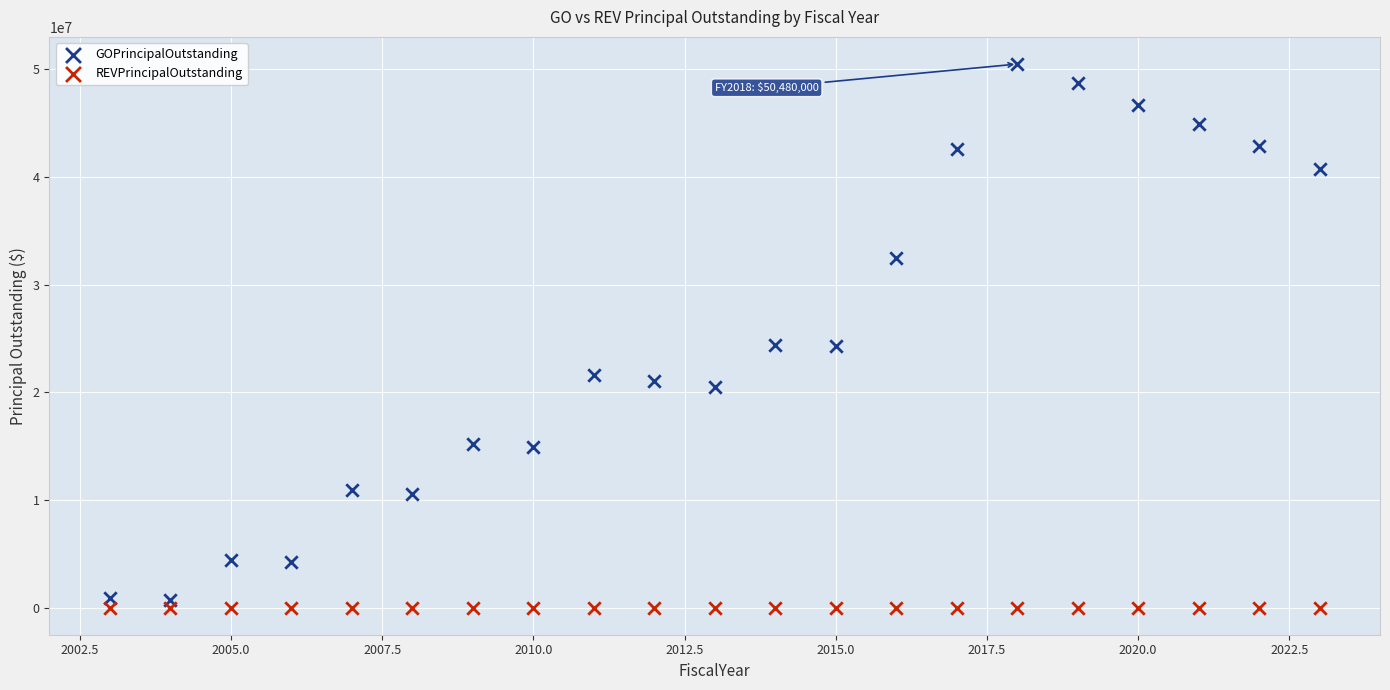

Which series reaches the maximum Y coordinate?

GOPrincipalOutstanding